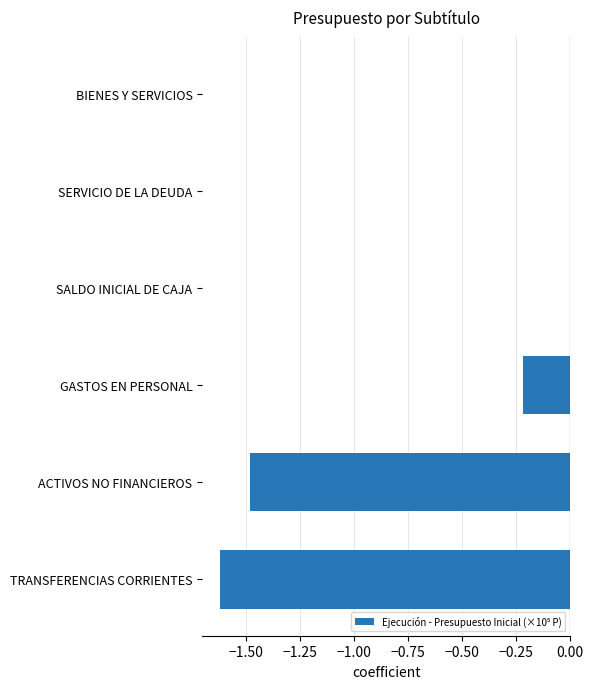

Between ACTIVOS NO FINANCIEROS and GASTOS EN PERSONAL, which is larger?

GASTOS EN PERSONAL